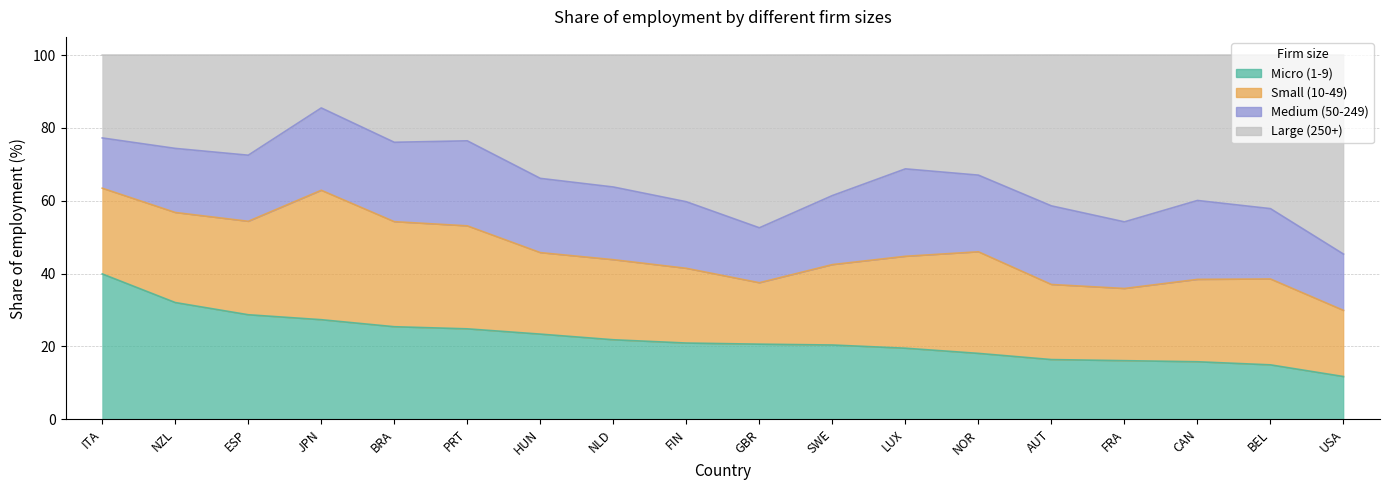

The value of Large (250+) at NZL is 35.5. True or false?

False